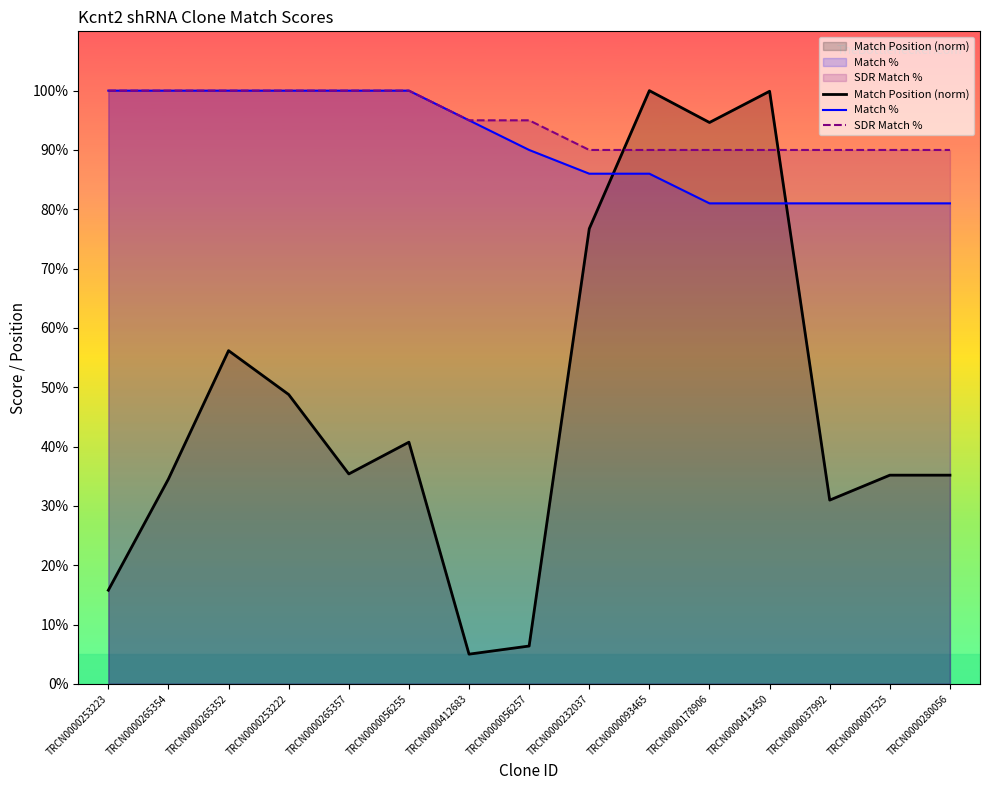

Between TRCN0000265352 and TRCN0000413450, which series saw the biggest shift?

Match Position (norm)